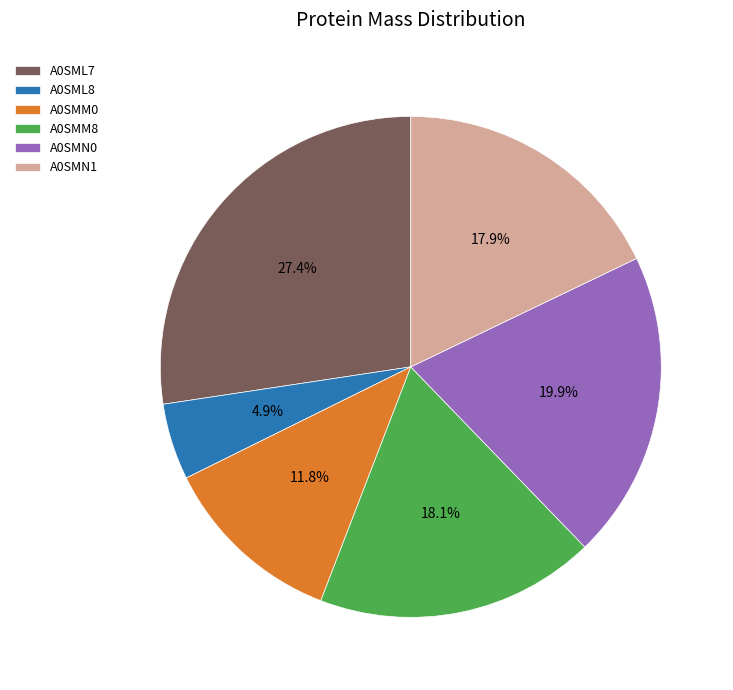

Count the number of slices in the pie.

6